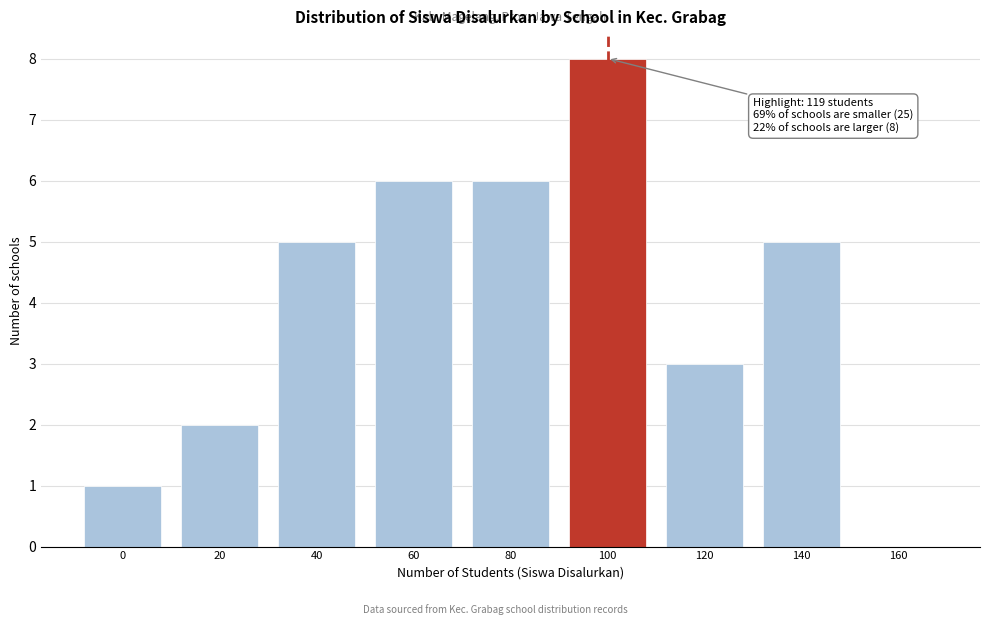

Reading right to left, what are all the values shown in this chart?

160=0	140=5	120=3	100=8	80=6	60=6	40=5	20=2	0=1